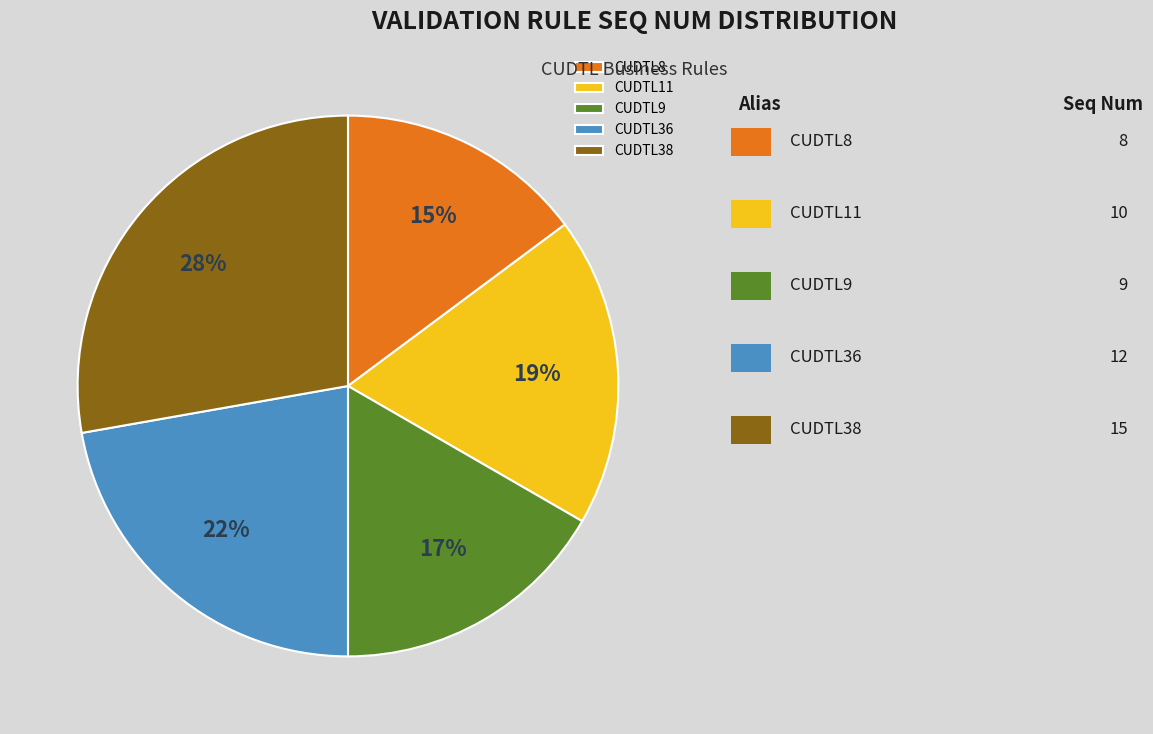

To the nearest percent, what is the average slice percentage?

20%